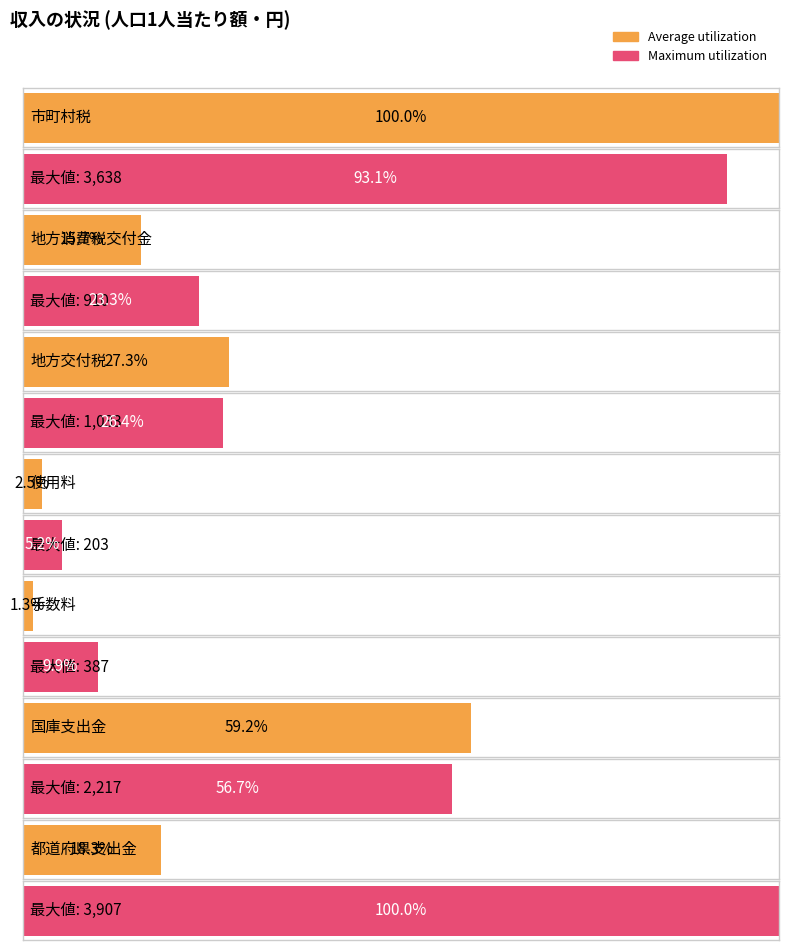

What are all the series names shown in the legend?

Average utilization, Maximum utilization